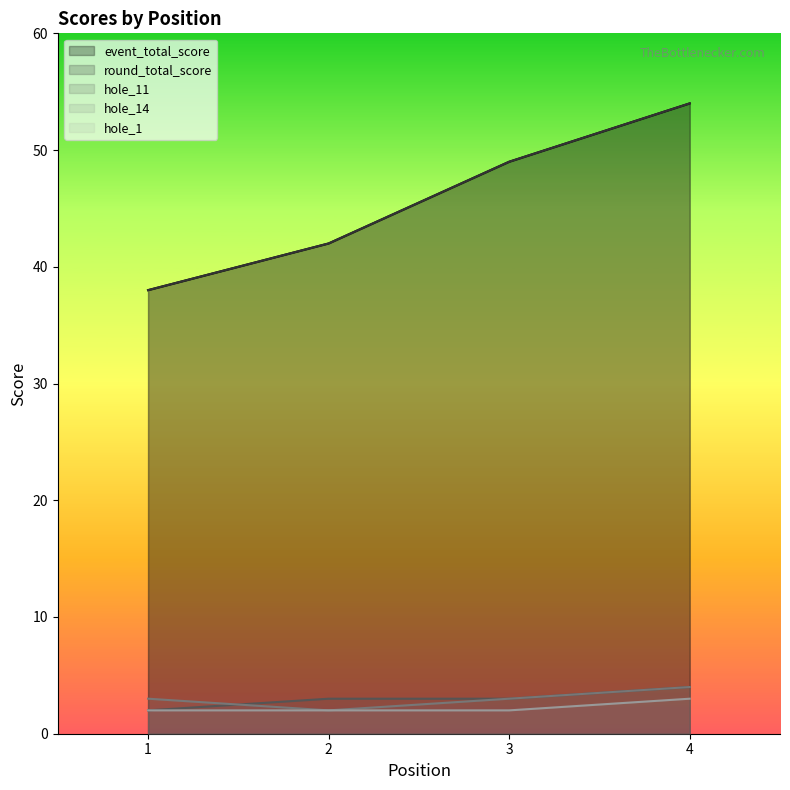

True or false: hole_11 and round_total_score cross at least once.

False